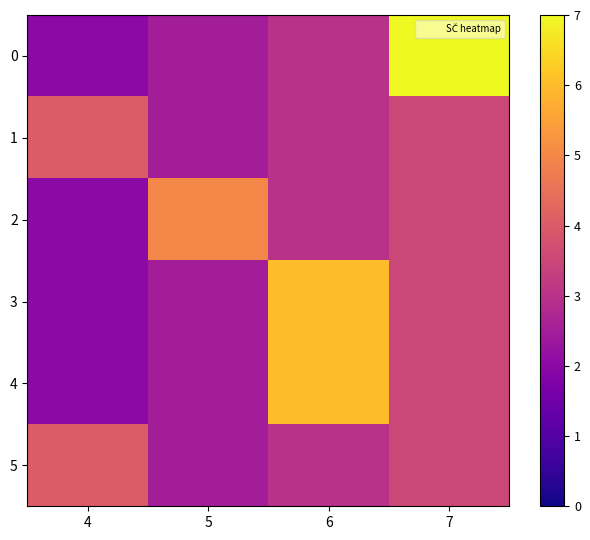

Reading right to left, transcribe all the data shown in this chart.

0: 7=7.0	6=3.0	5=2.5	4=2.0
1: 7=3.5	6=3.0	5=2.5	4=4.0
2: 7=3.5	6=3.0	5=5.0	4=2.0
3: 7=3.5	6=6.0	5=2.5	4=2.0
4: 7=3.5	6=6.0	5=2.5	4=2.0
5: 7=3.5	6=3.0	5=2.5	4=4.0